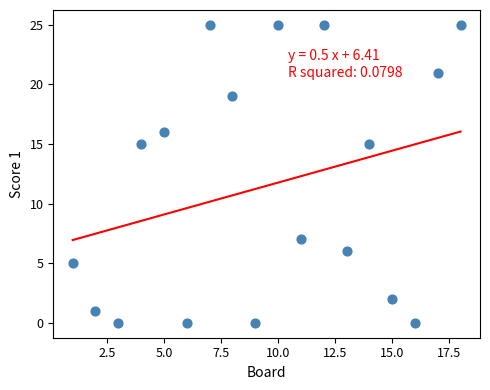

What is the range of Y values (max minus min)?

25